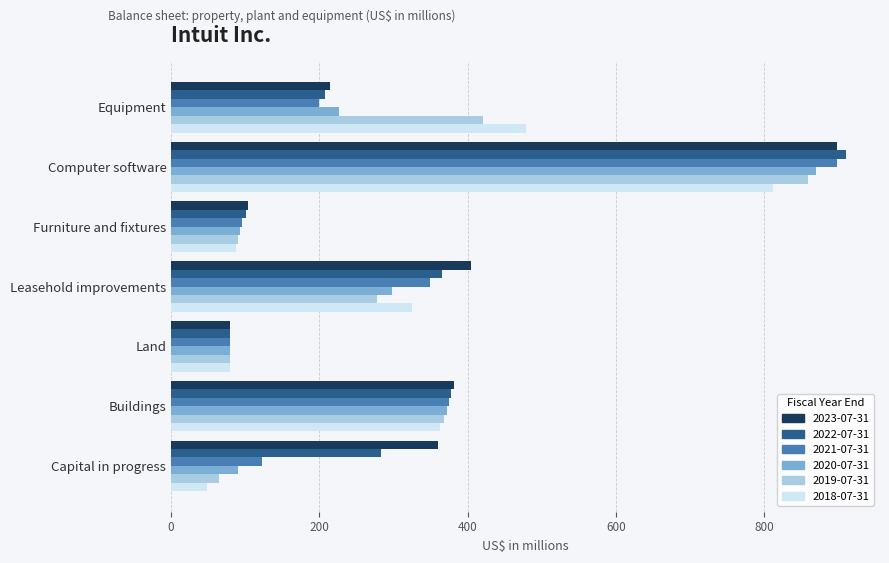

What is the approximate value of 2019-07-31 at Furniture and fixtures, to the nearest 100?

100